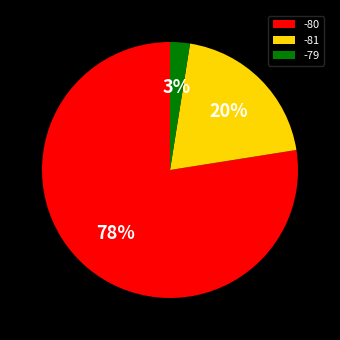

To the nearest percent, what percentage of the pie is -79?

3%